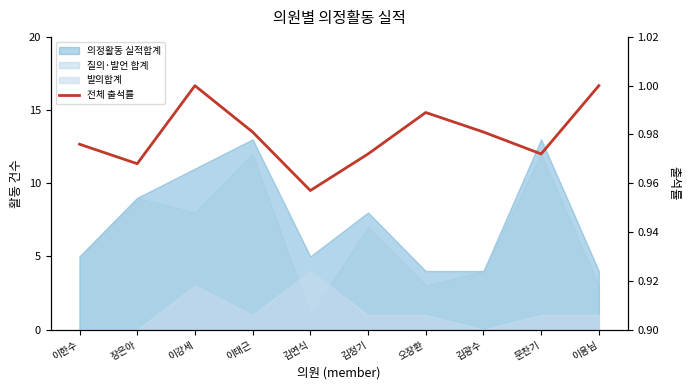

Rank the categories by value from lowest to highest.

김연식, 장은아, 김정기, 문찬기, 이한수, 이태근, 김광수, 오장환, 이강세, 이용님